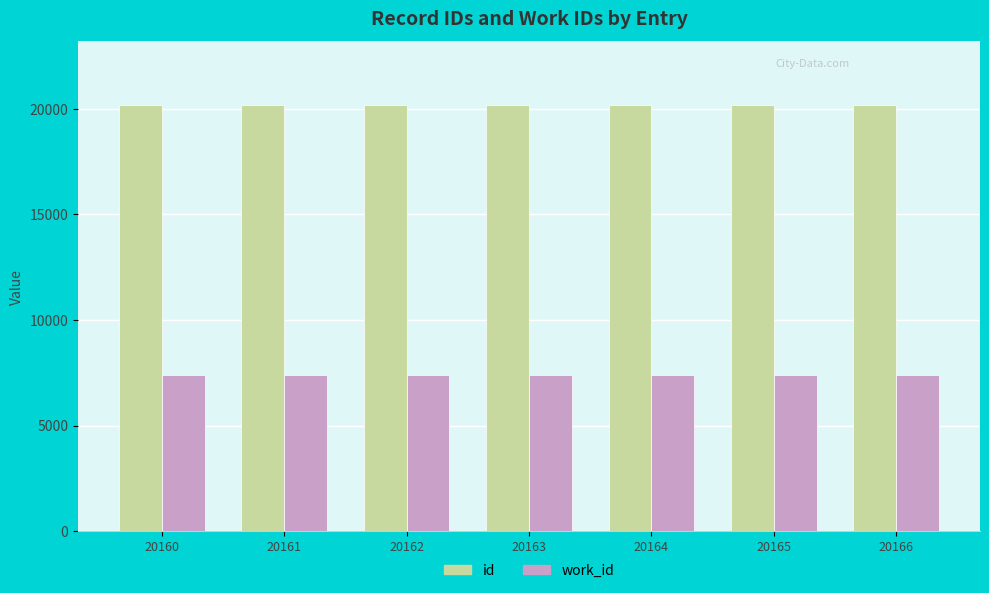

What is the total value across all series at 20160?

27548